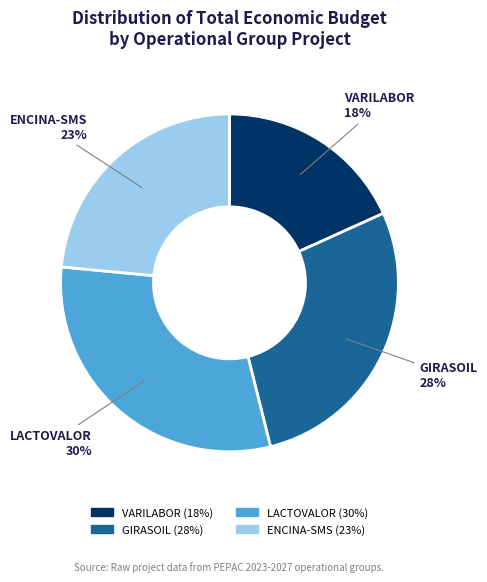

Which slice is the smallest?

VARILABOR